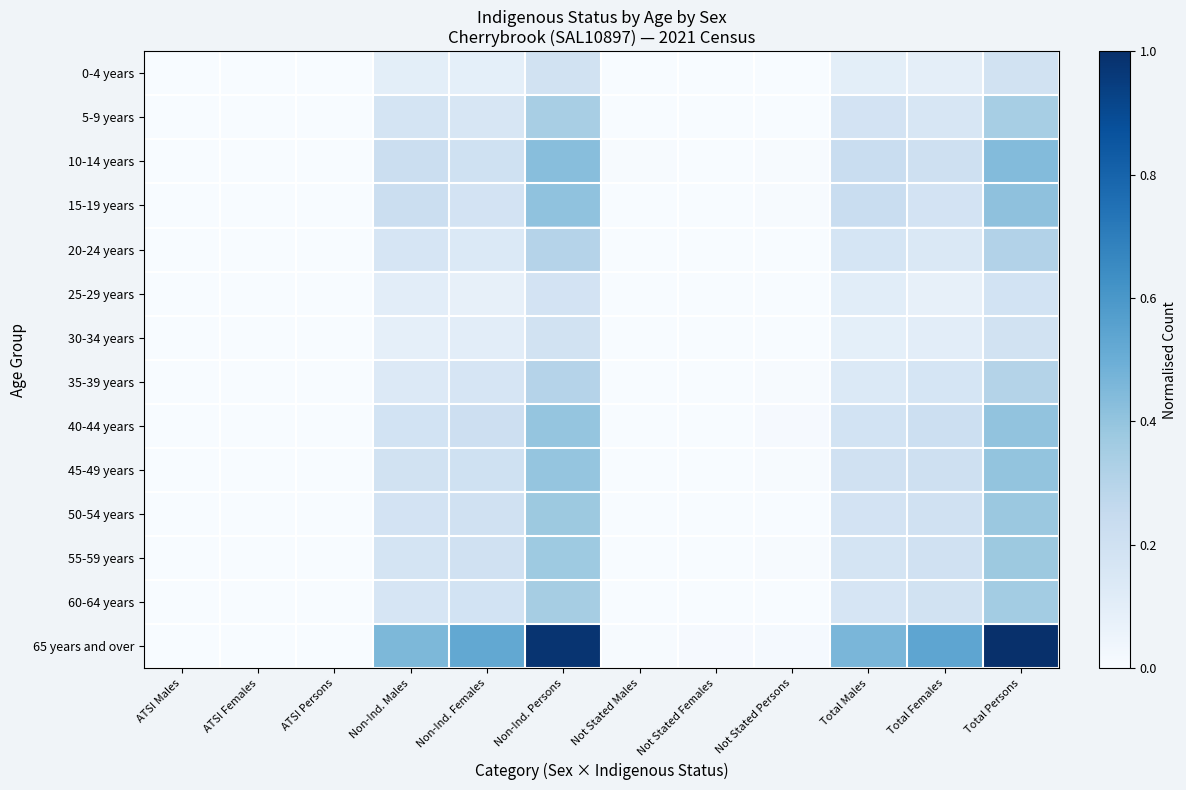

Which series has the widest spread of values?

65 years and over